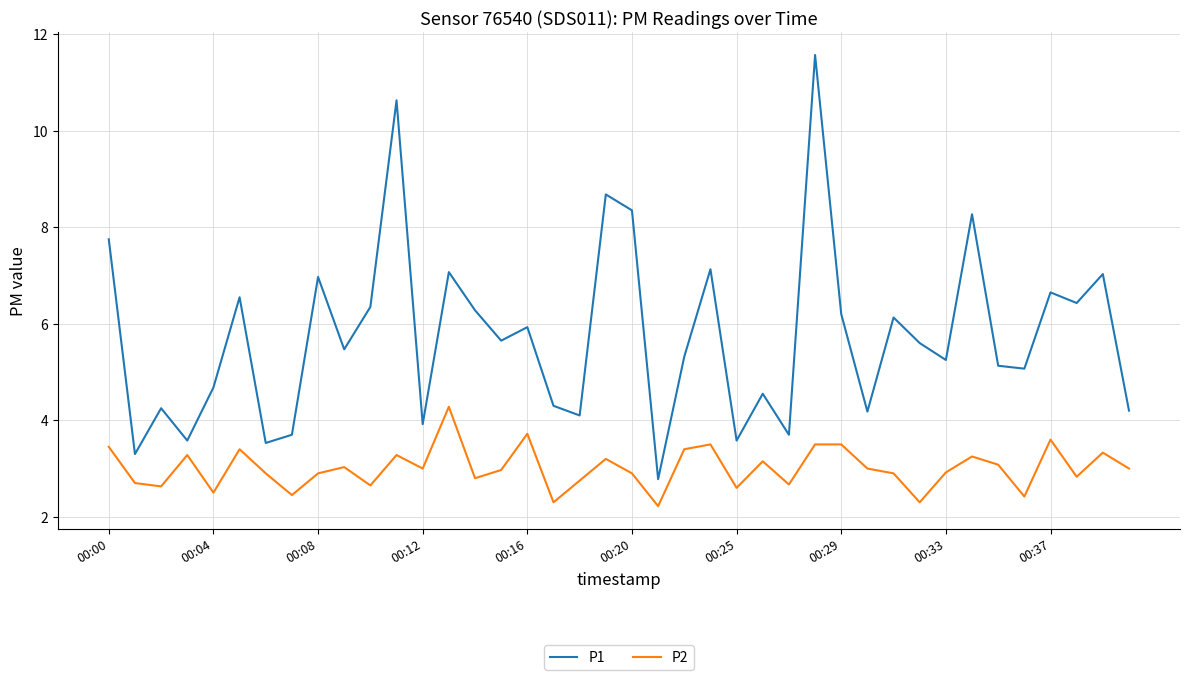

True or false: P2 and P1 intersect in this chart.

False